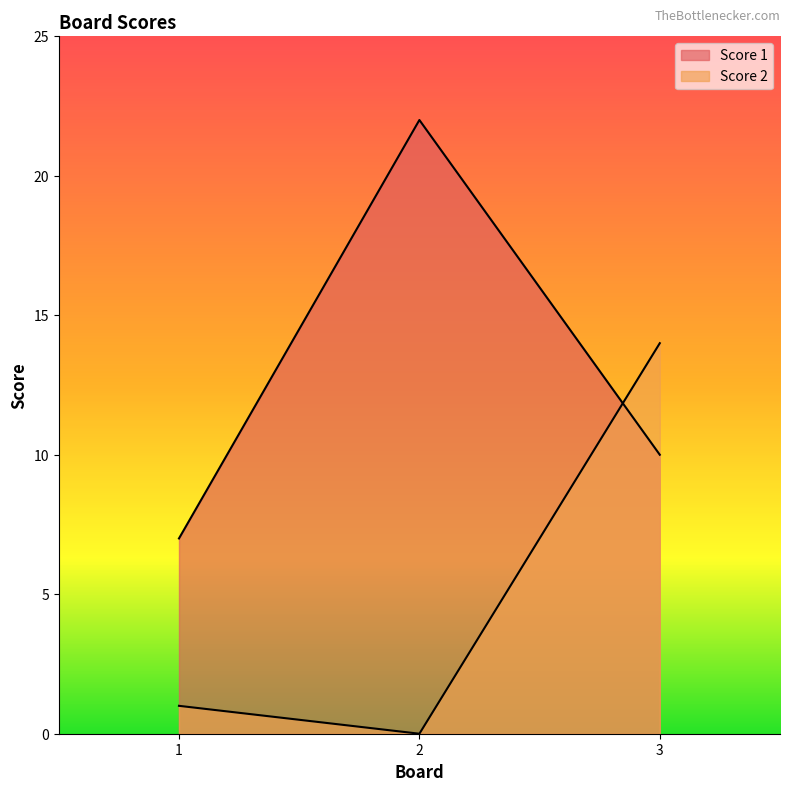

How many data points in Score 2 are above 1?

1